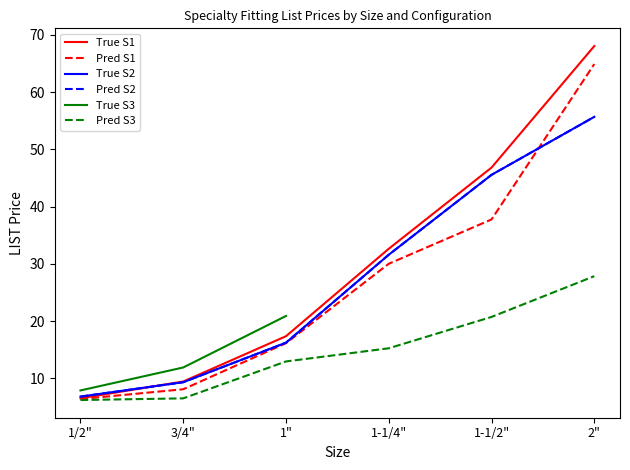

True or false: Pred S2 and True S3 intersect in this chart.

False